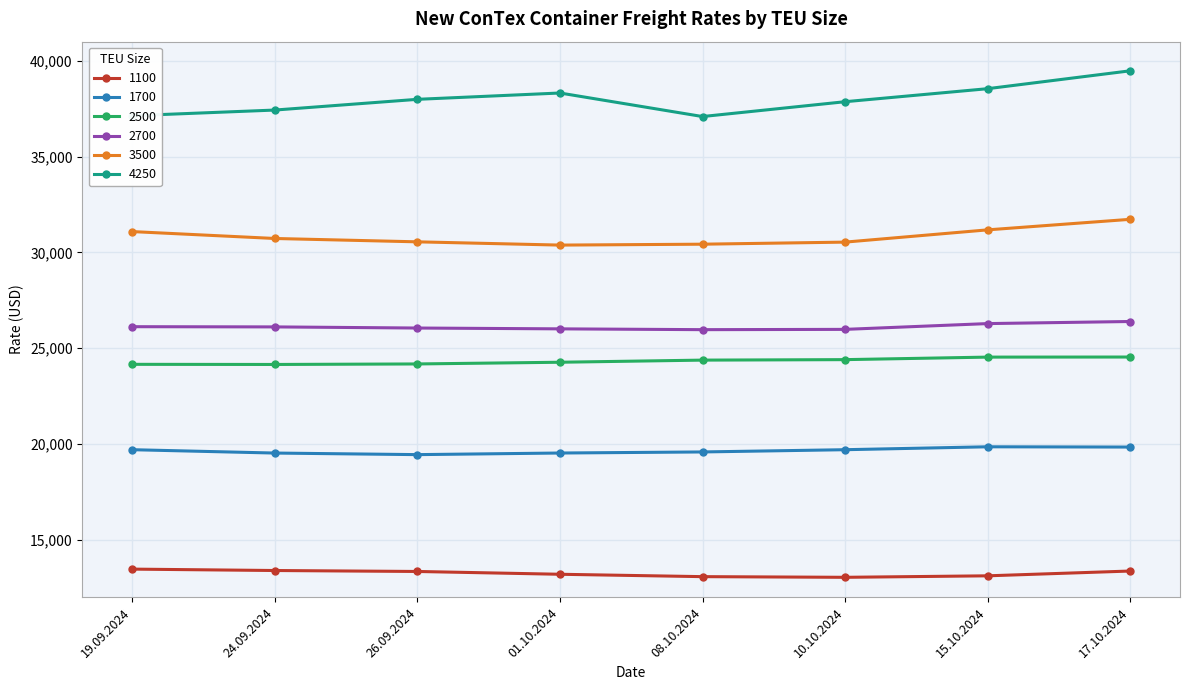

What is the value of the 2500 point at the 8th from the left?

24536